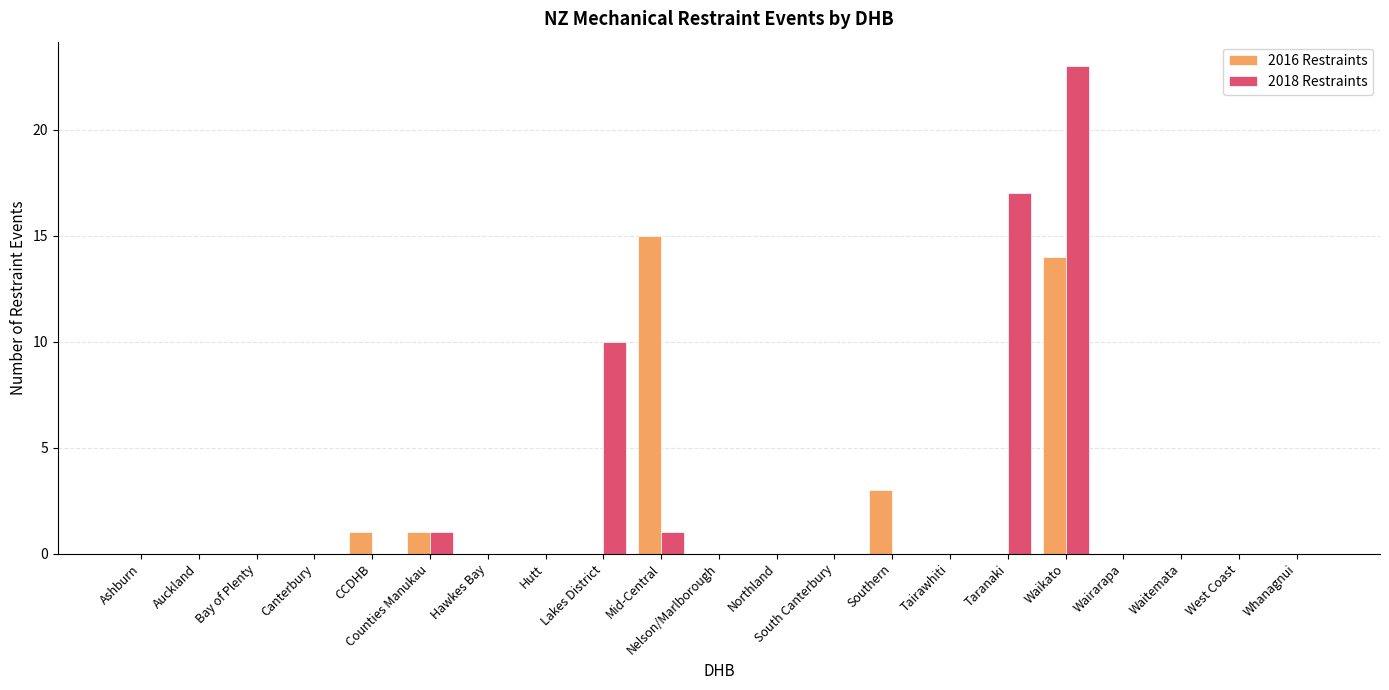

Is it true that 2018 Restraints equals 0 at Canterbury?

True